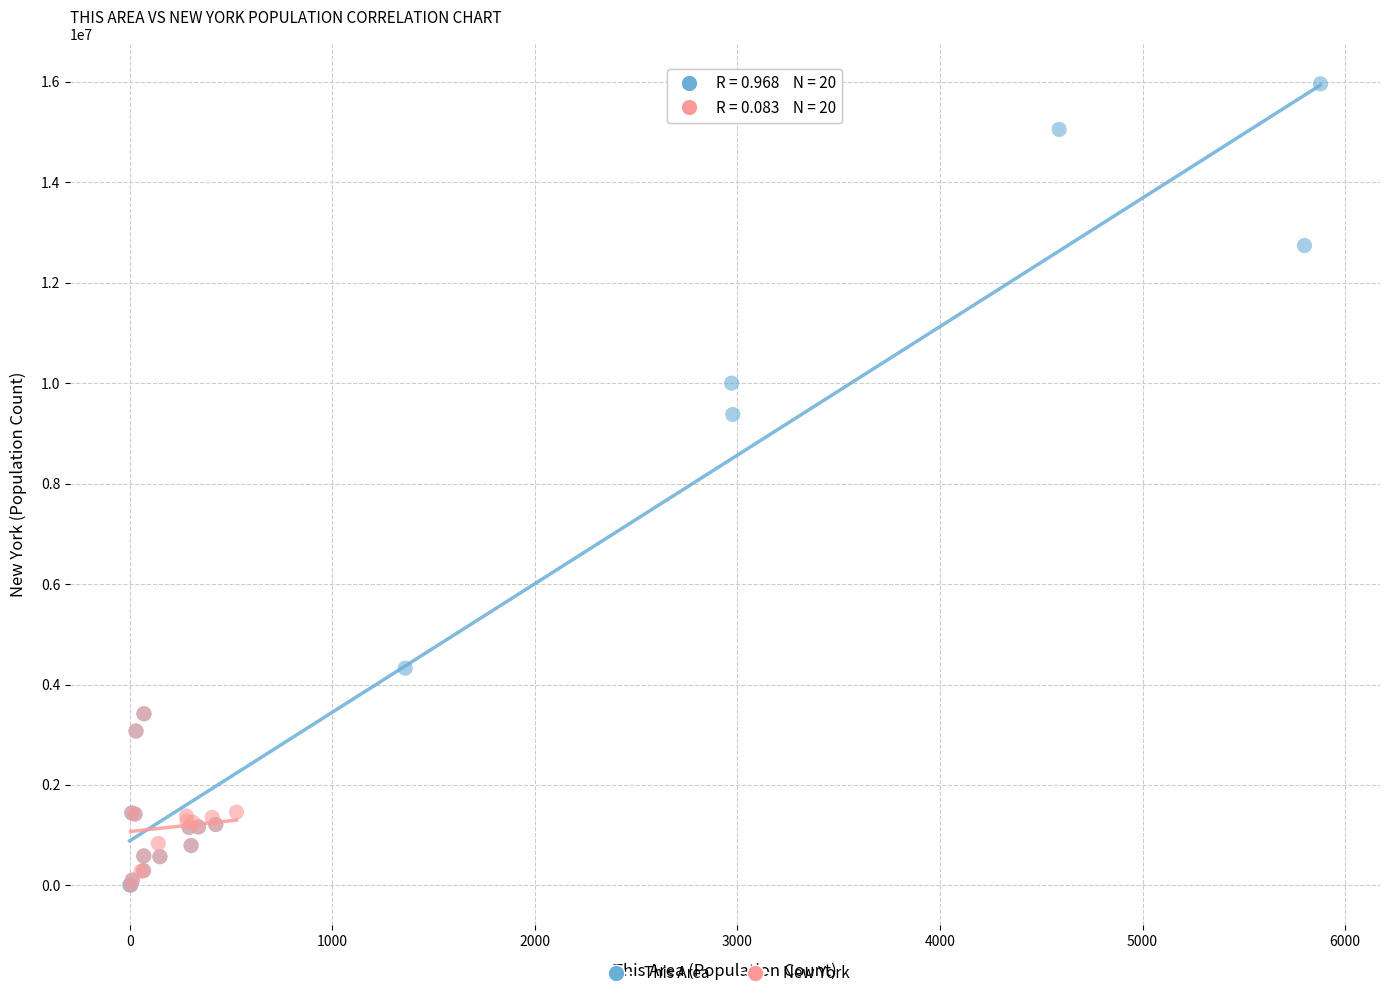

Which series reaches the maximum Y coordinate?

This Area